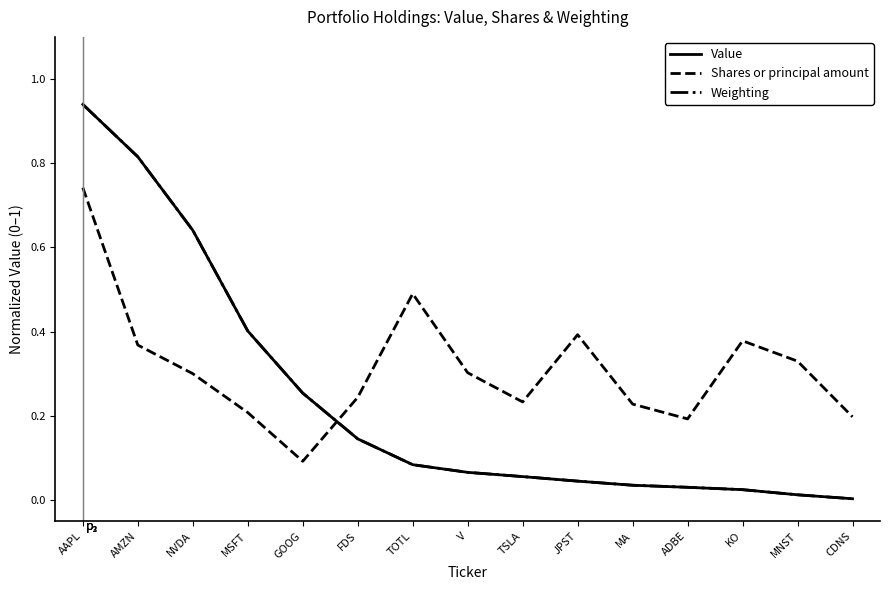

Between AAPL and MNST, which series saw the biggest shift?

Value